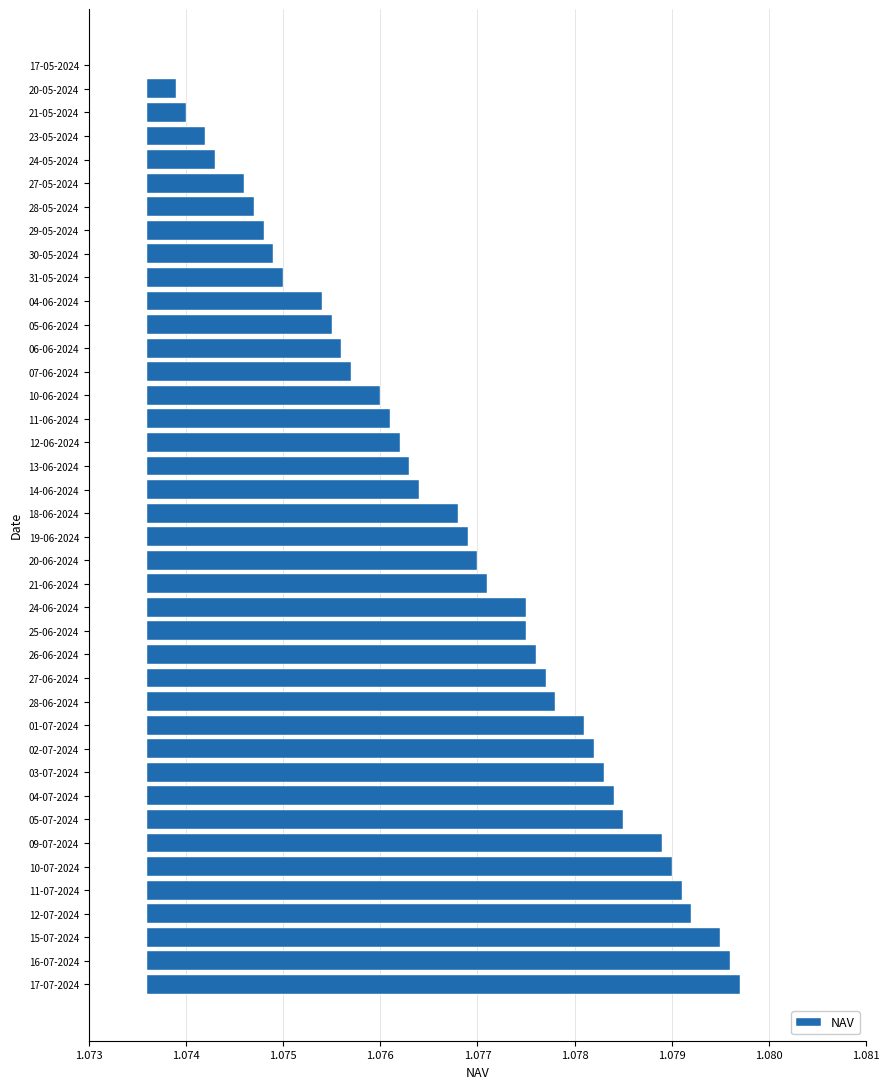

The value at 10-07-2024 is 0.0. True or false?

True